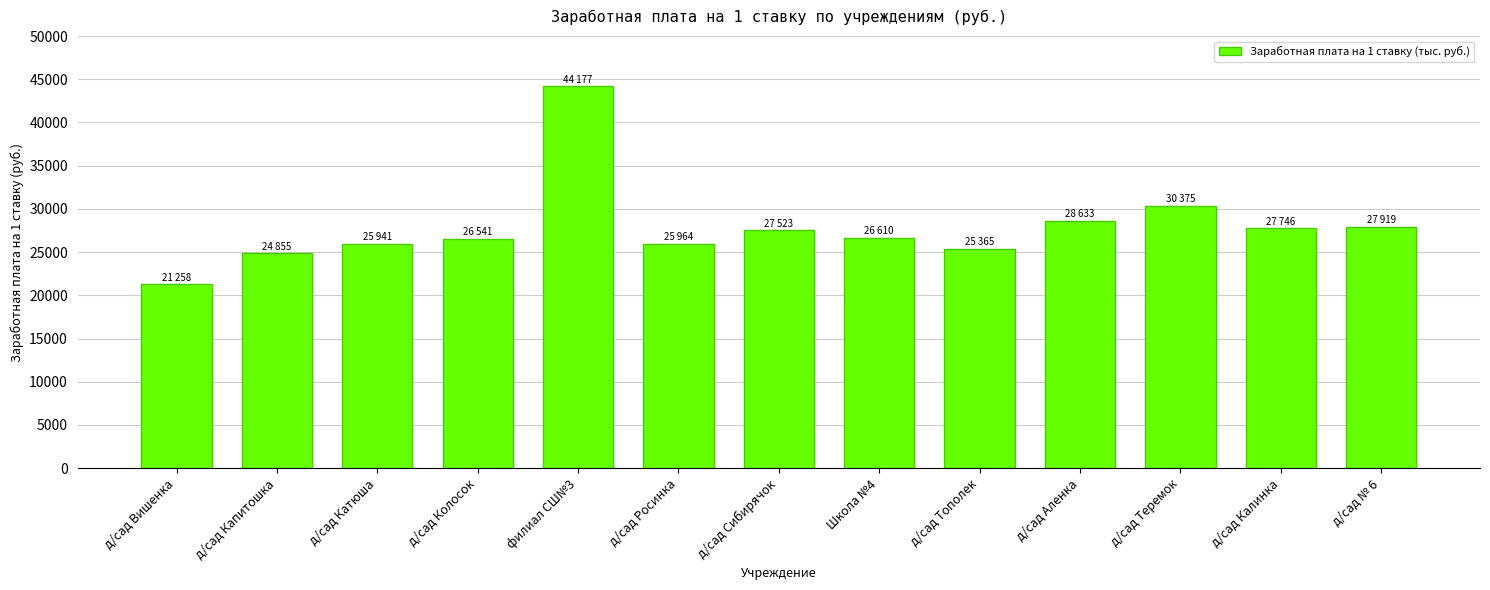

What is the value of the 11th bar from the left?

30375.2